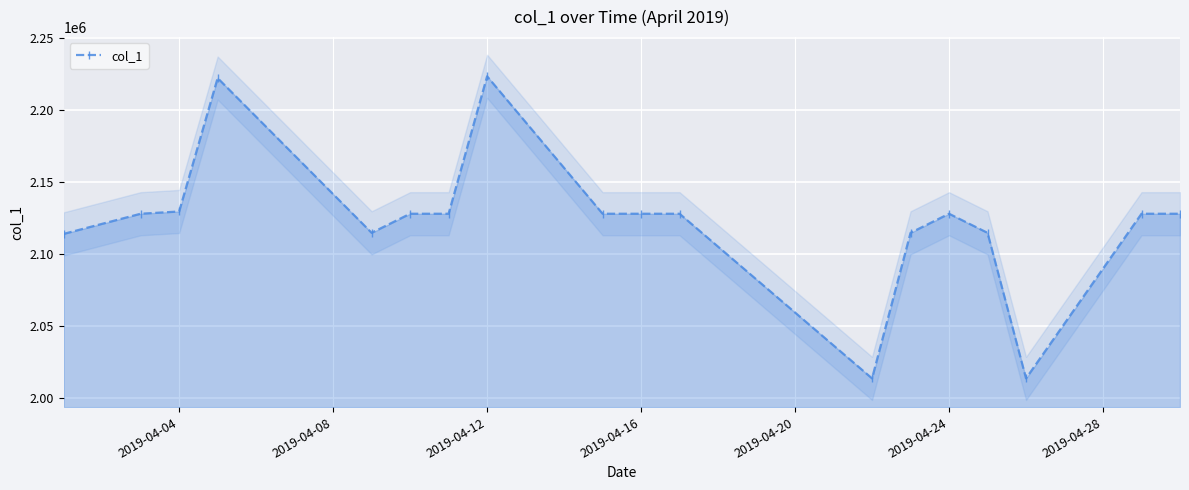

What is the lowest value of the col_1 series?

2013437